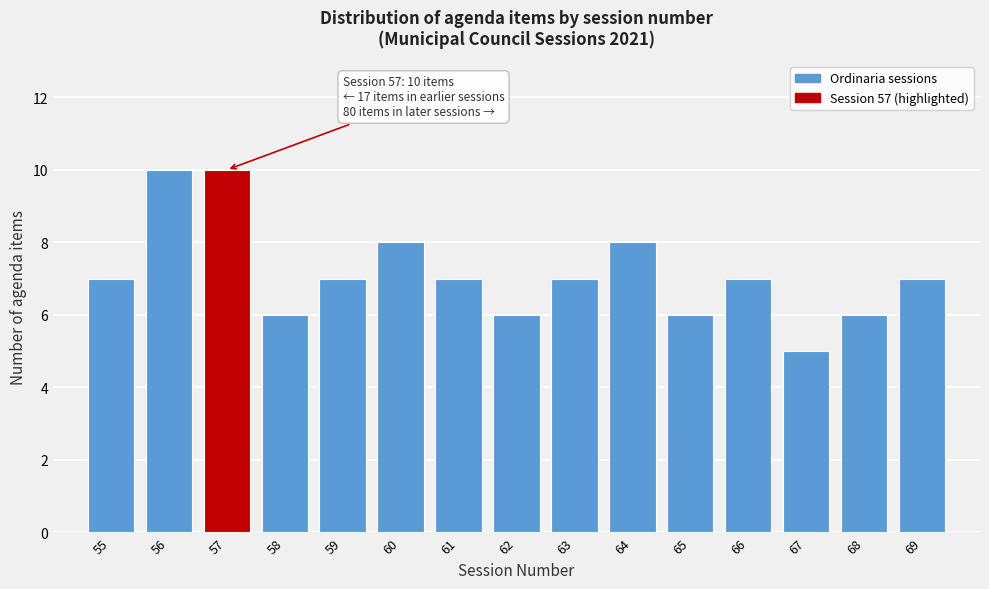

Reading left to right, extract all data points from this chart.

7	10	10	6	7	8	7	6	7	8	6	7	5	6	7